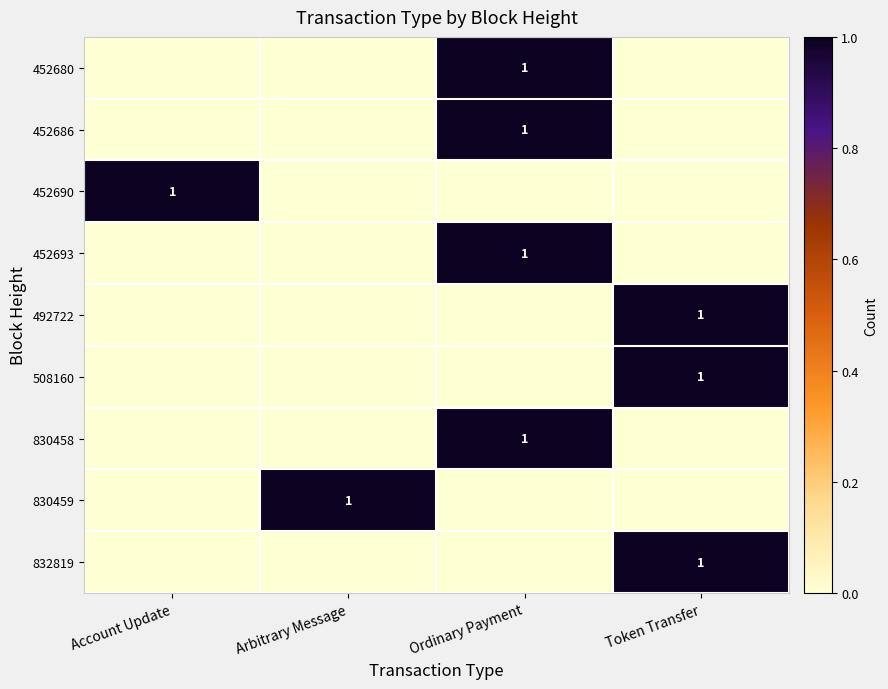

The 830459 series shows 1 at Arbitrary Message. True or false?

True